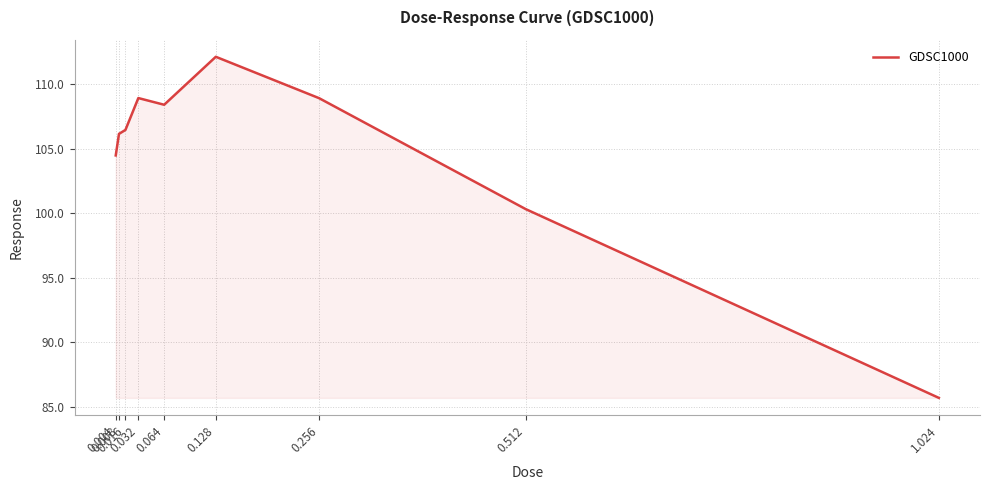

True or false: there are more than 2 points higher than both neighbors.

False